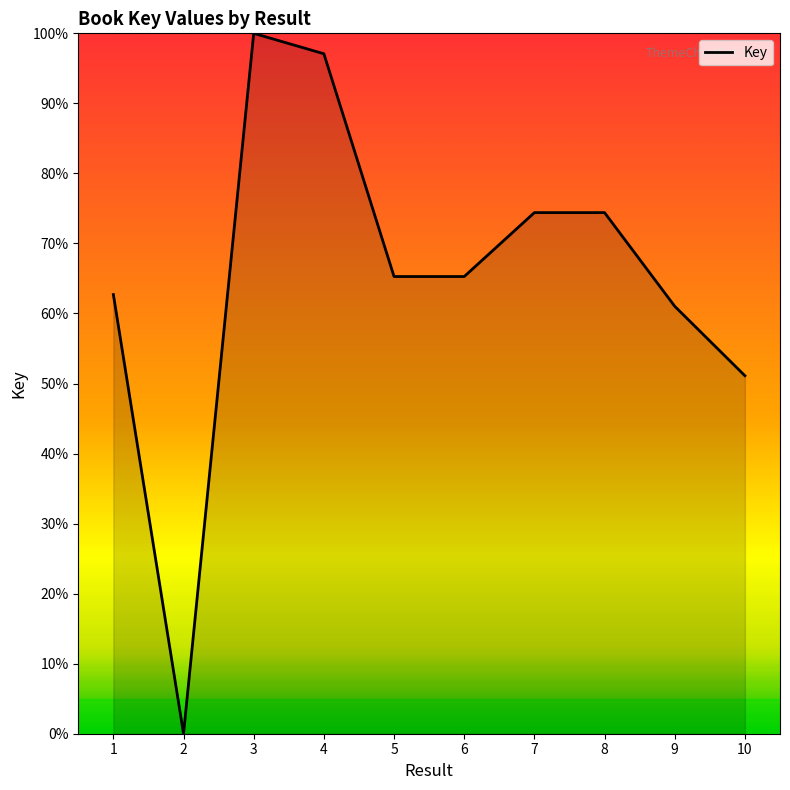

What is the sum of all values?

651.3